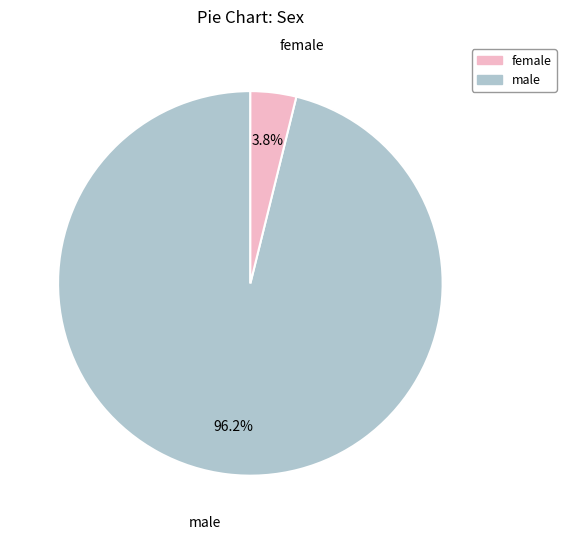

Does any single category account for the majority?

Yes